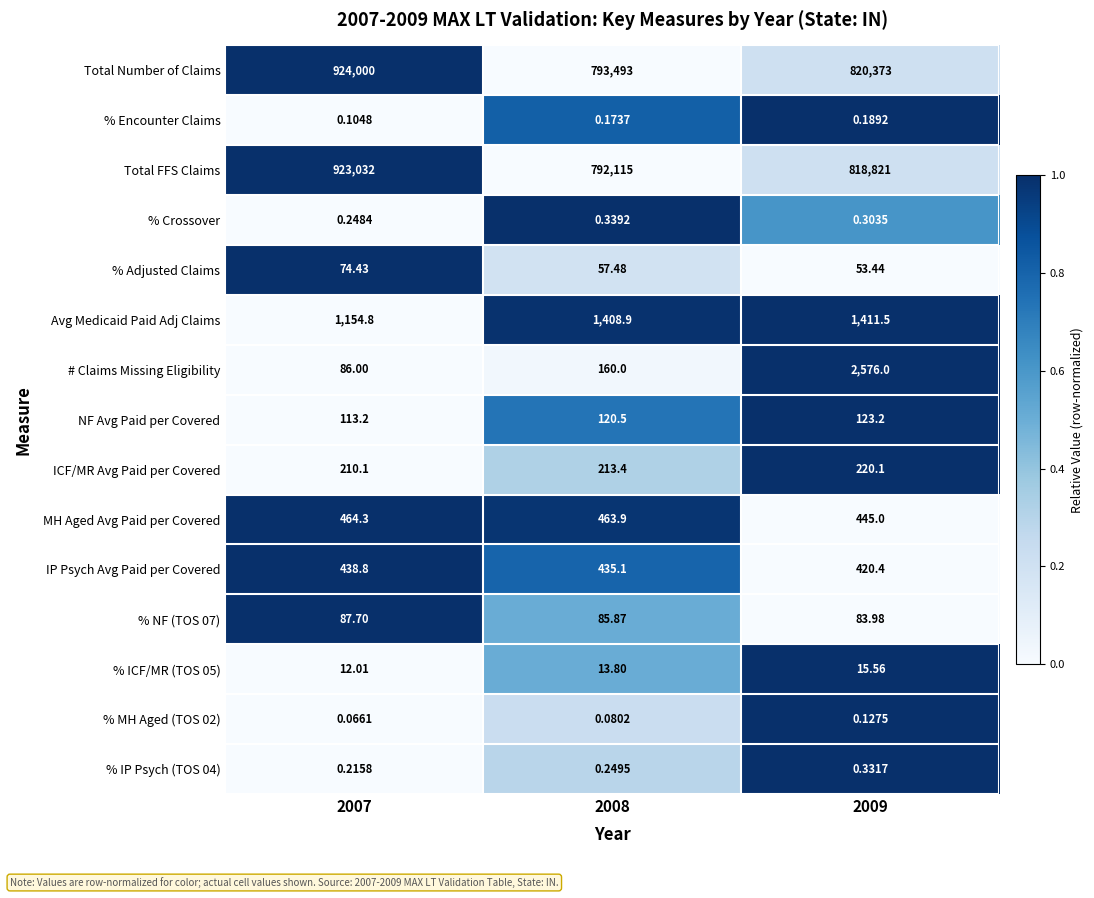

Which series changed the most between 2008 and 2009?

Total Number of Claims